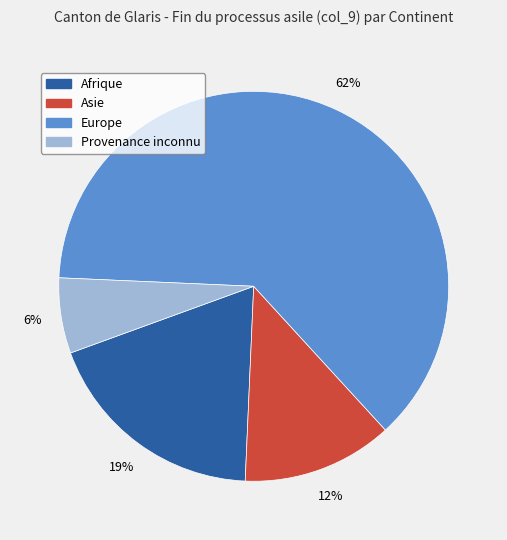

To the nearest percent, what portion does Provenance inconnu represent?

6%